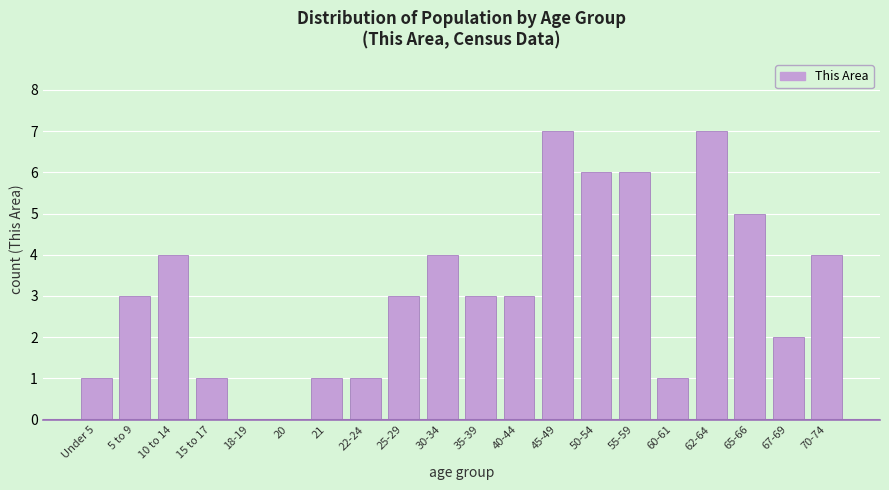

Reading left to right, extract all data points from this chart.

Under 5=1	5 to 9=3	10 to 14=4	15 to 17=1	18-19=0	20=0	21=1	22-24=1	25-29=3	30-34=4	35-39=3	40-44=3	45-49=7	50-54=6	55-59=6	60-61=1	62-64=7	65-66=5	67-69=2	70-74=4